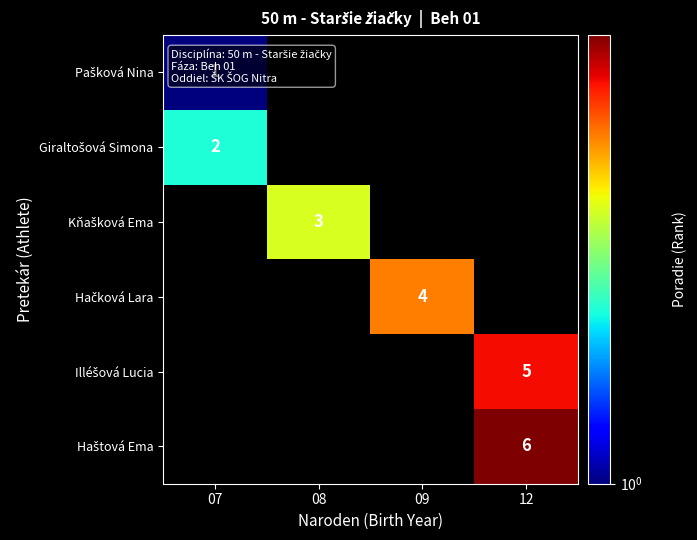

What is the maximum value shown in the chart?

6.0